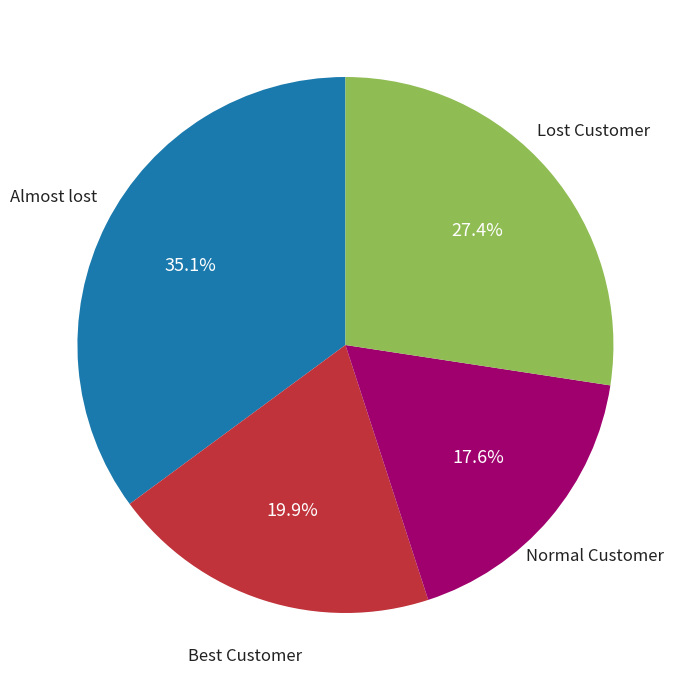

Rank the categories by value from lowest to highest.

Normal Customer, Best Customer, Lost Customer, Almost lost